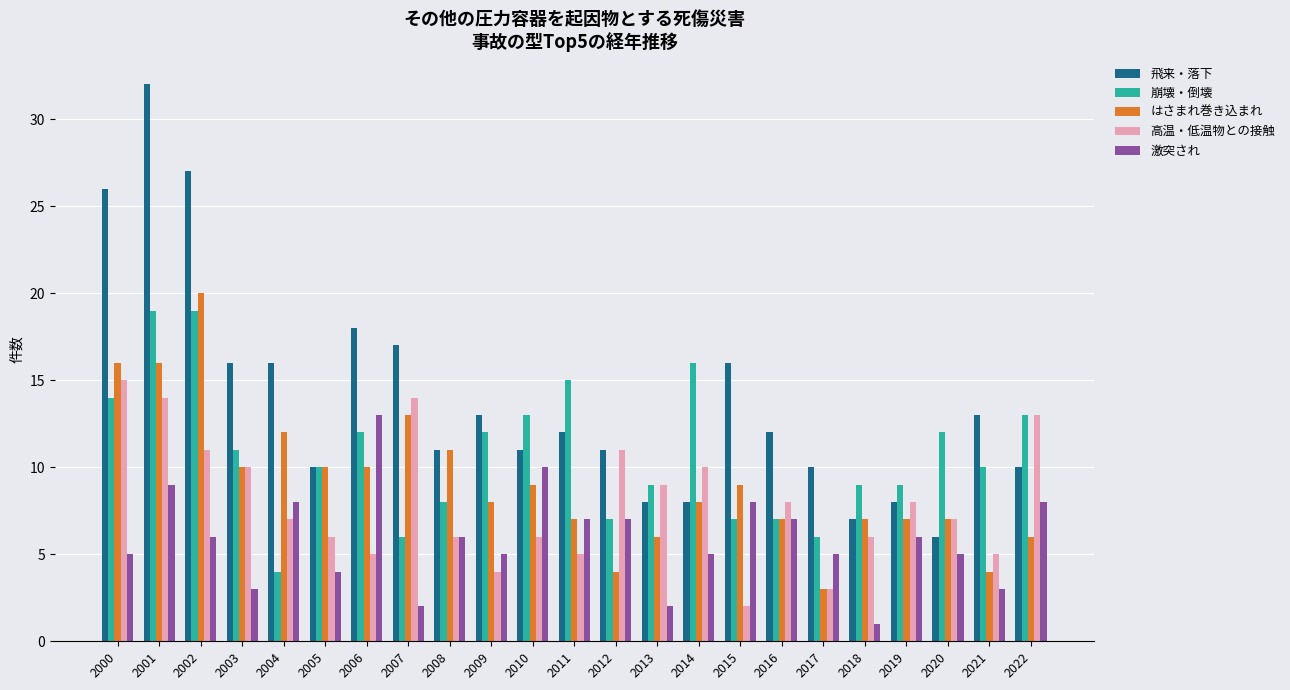

Which category has the lowest value across all series?

2018